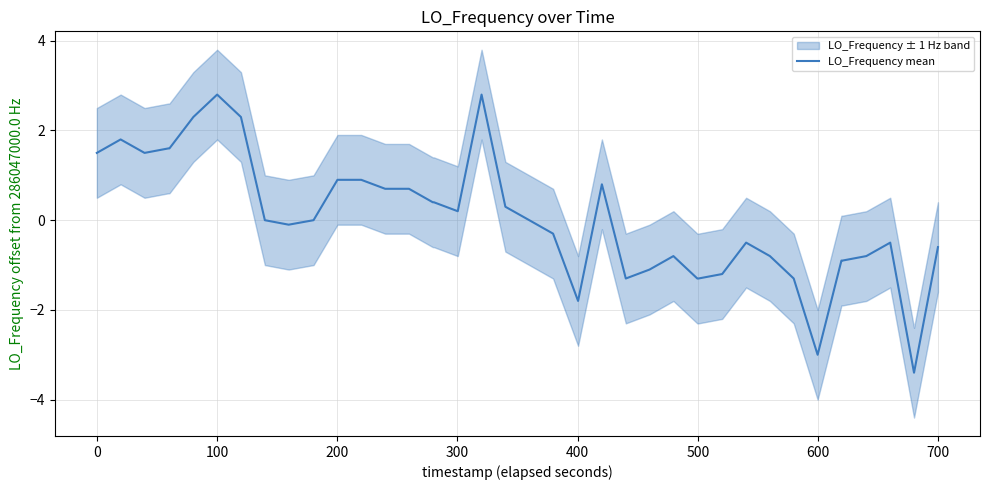

What is the smallest value displayed?

-3.4